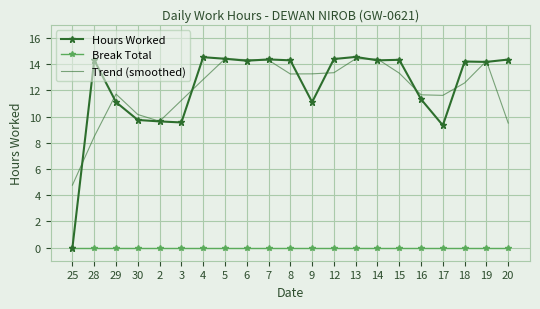

Read the Trend (smoothed) value at 29.

11.7